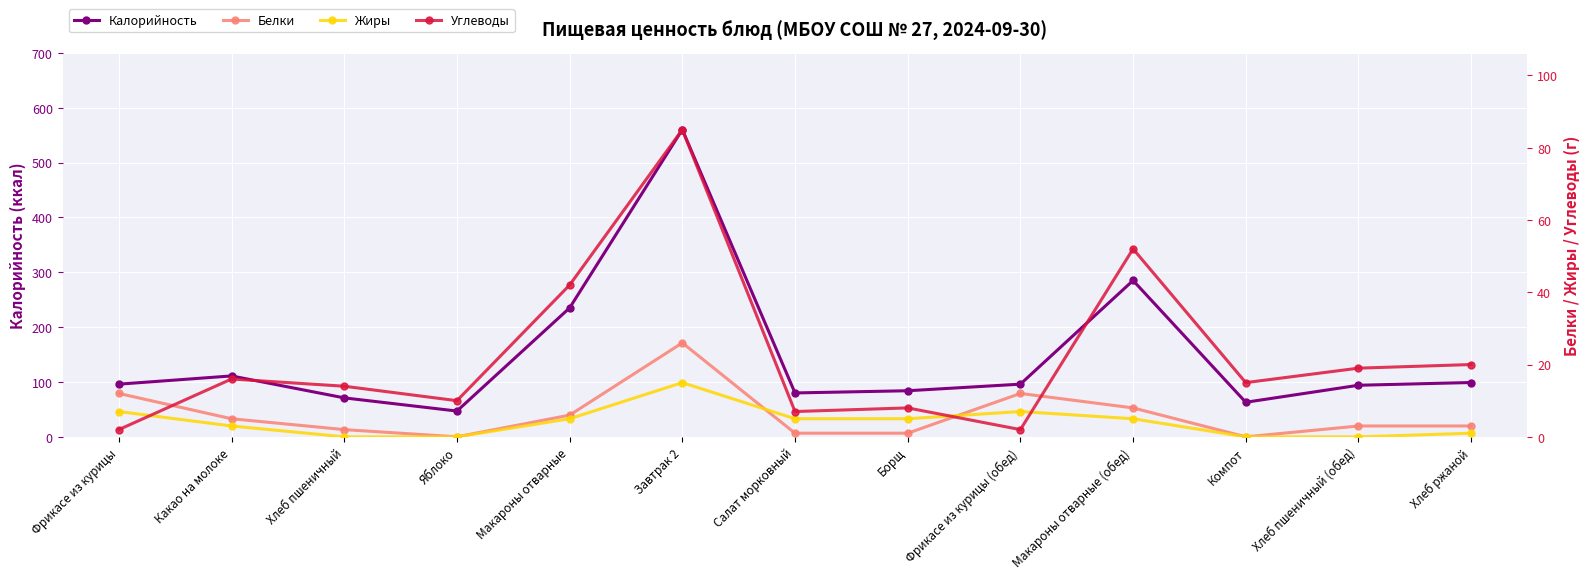

What are all the series names shown in the legend?

Калорийность, Белки, Жиры, Углеводы